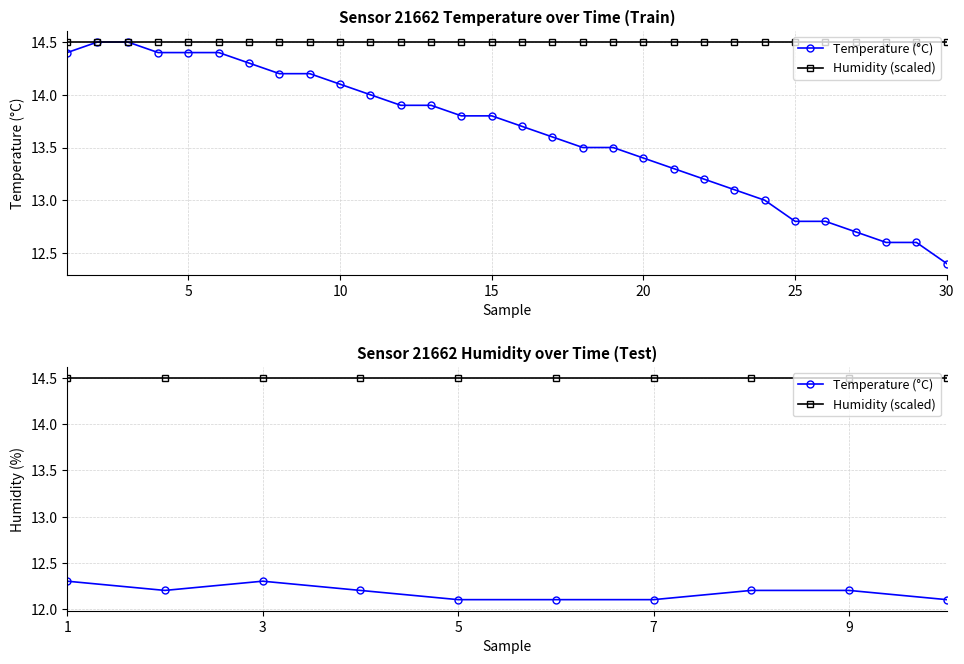

Which has a higher value, 9 or 6?

9